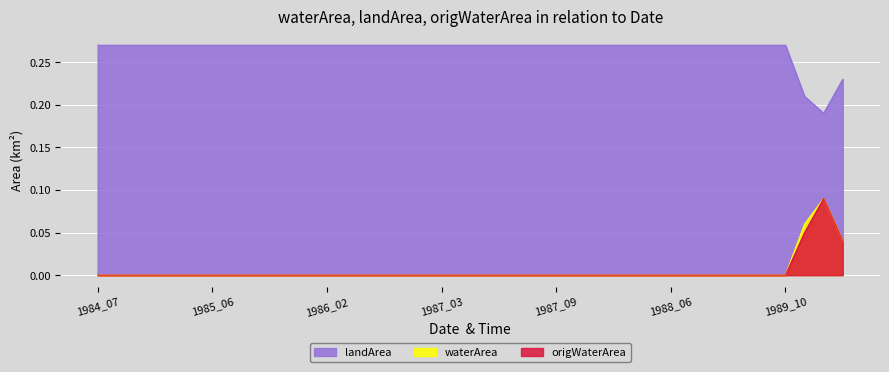

At which label is origWaterArea closest to 0?

1984_07